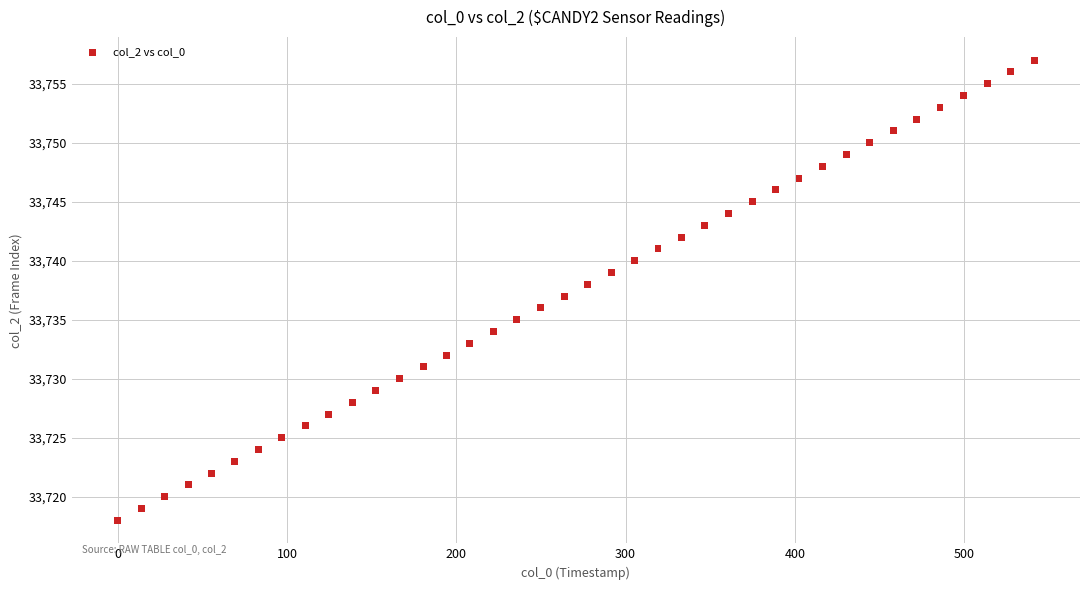

What is the range of Y values (max minus min)?

39